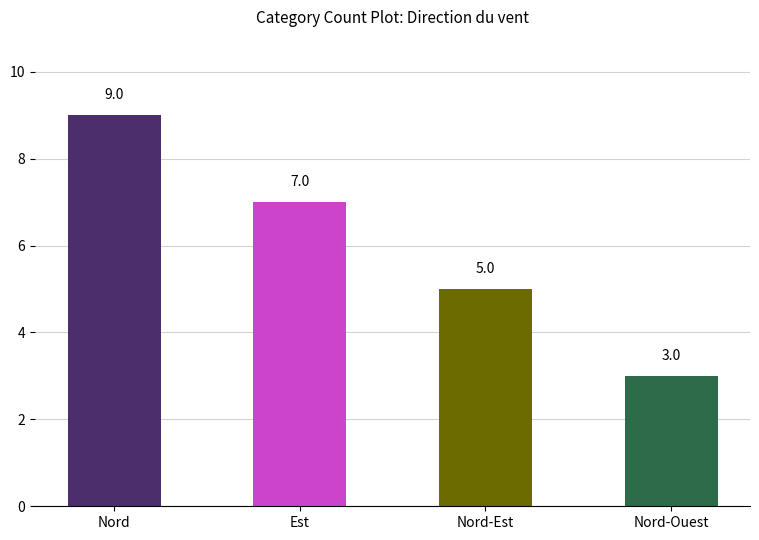

What is the label of the 1st bar from the right?

Nord-Ouest